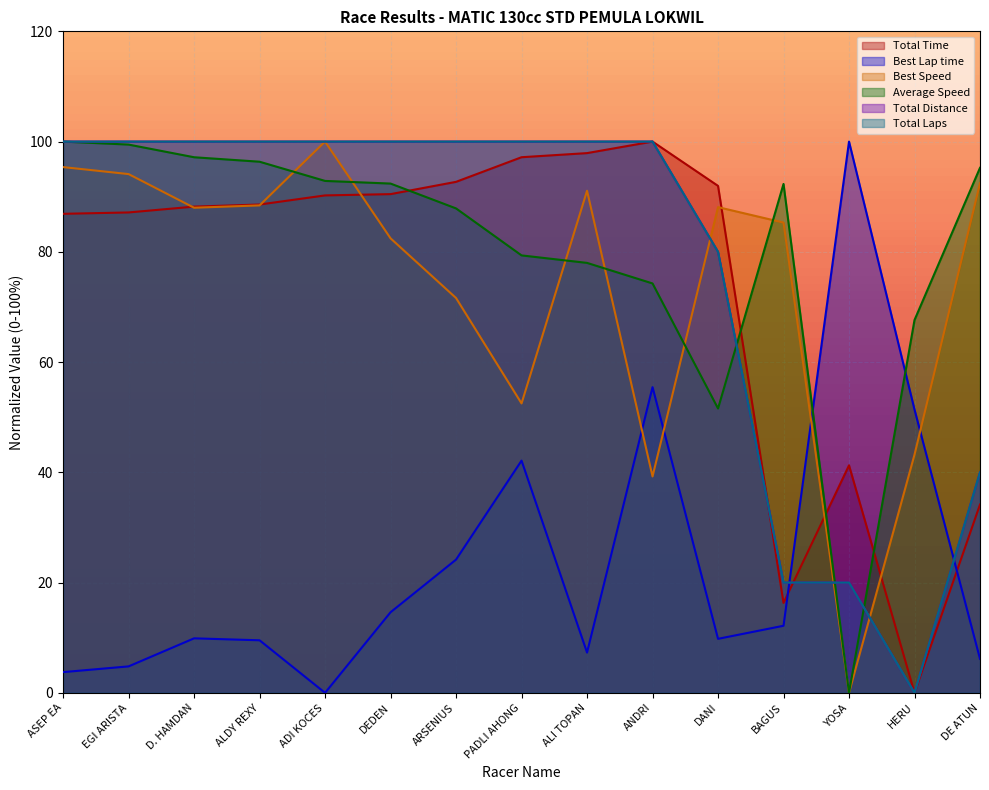

How many lines are shown in the chart?

6